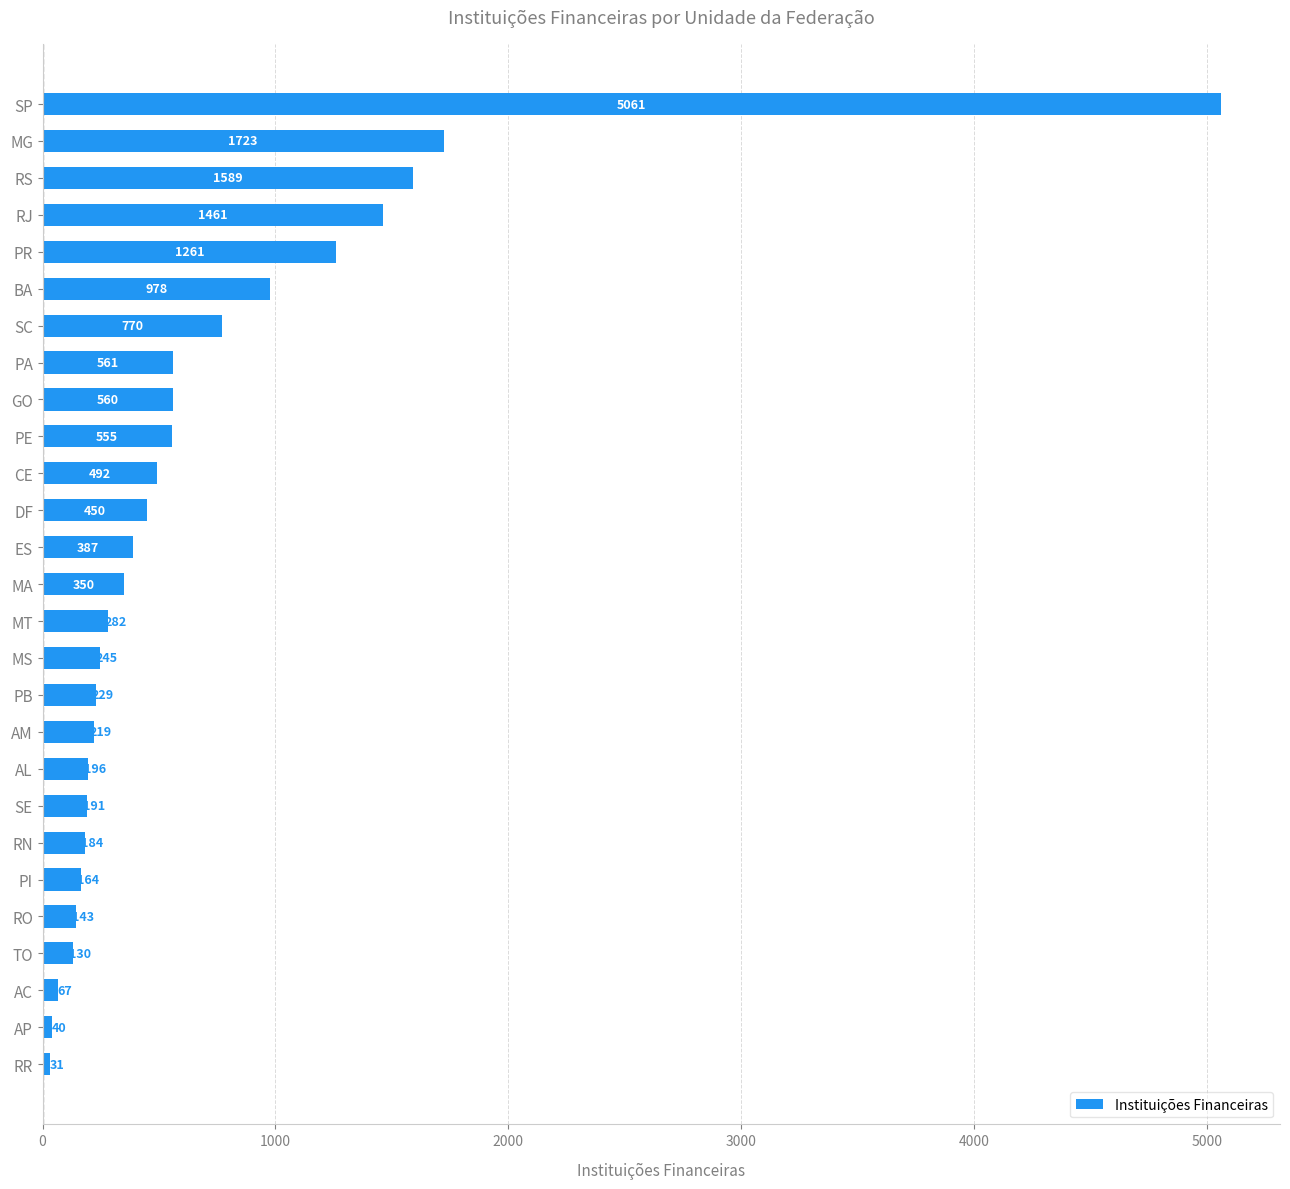

What is the minimum value shown in the chart?

31